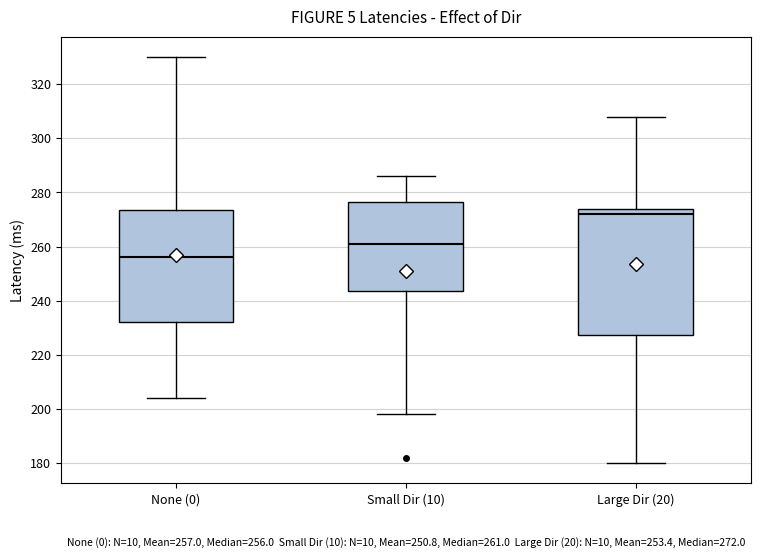

Which box has the highest median line?

Large Dir (20)